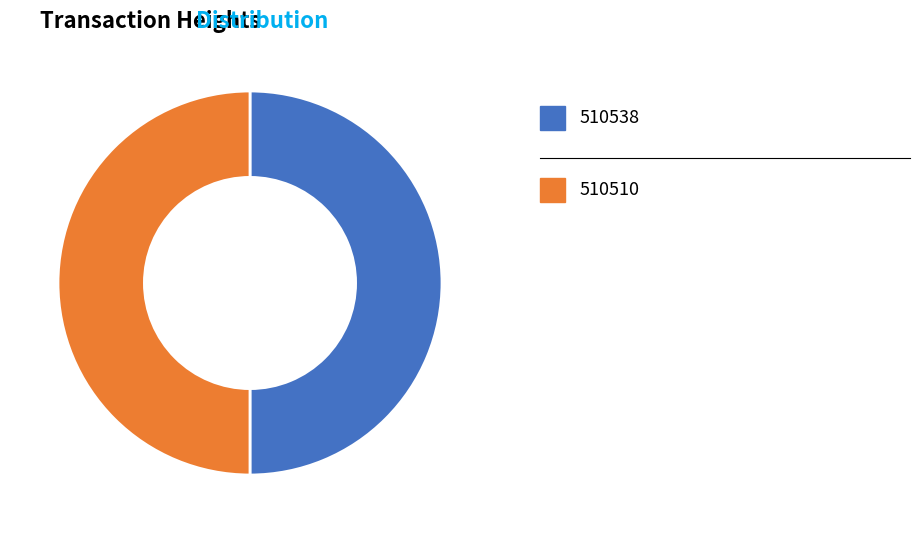

To the nearest percent, what is the average slice percentage?

50%